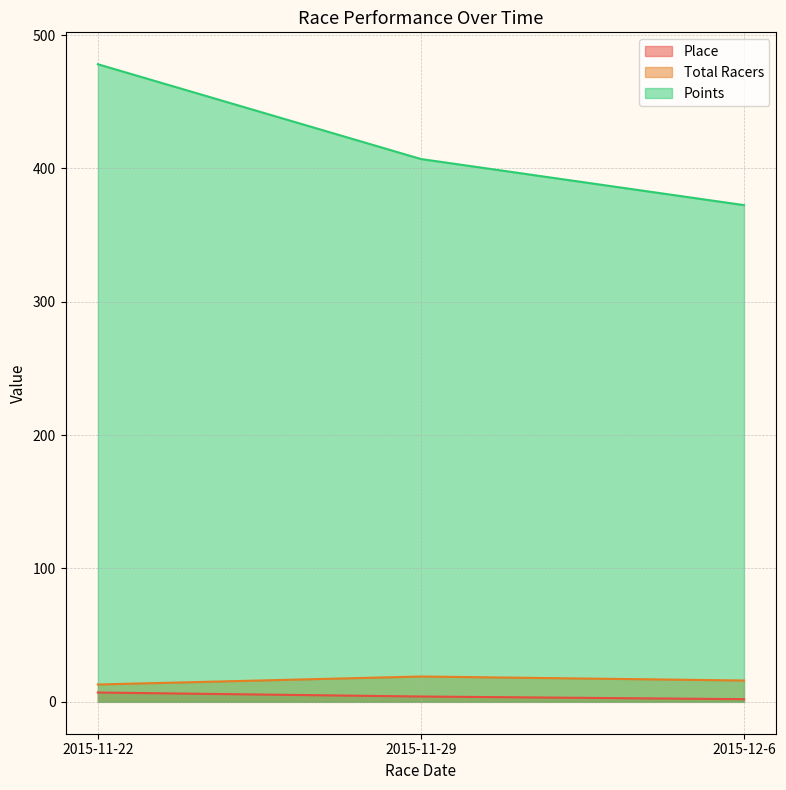

True or false: Place has a value of 3.4 at 2015-12-6.

False